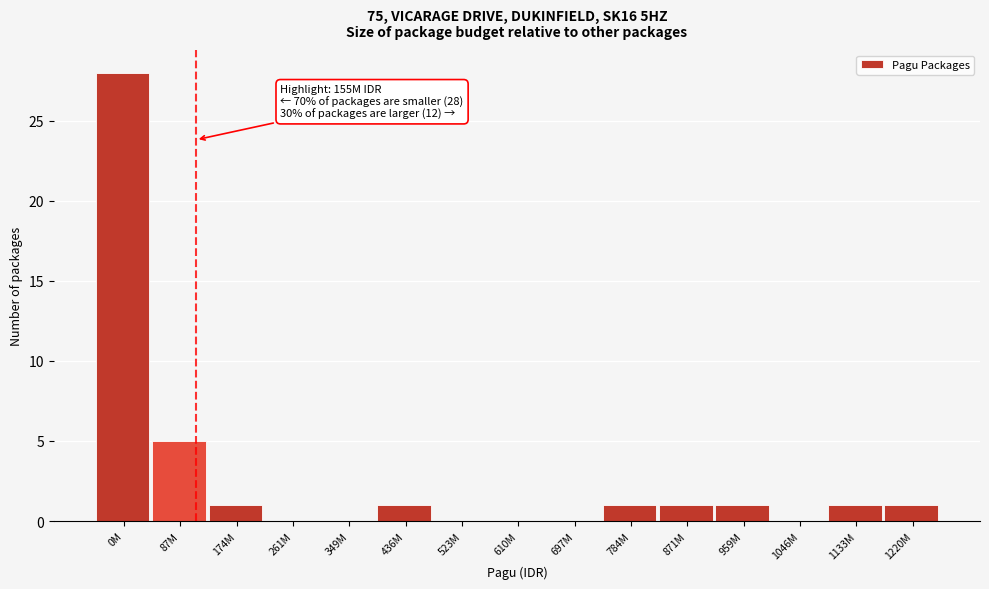

Reading left to right, transcribe all the data shown in this chart.

0M=28	87M=5	174M=1	261M=0	349M=0	436M=1	523M=0	610M=0	697M=0	784M=1	871M=1	959M=1	1046M=0	1133M=1	1220M=1